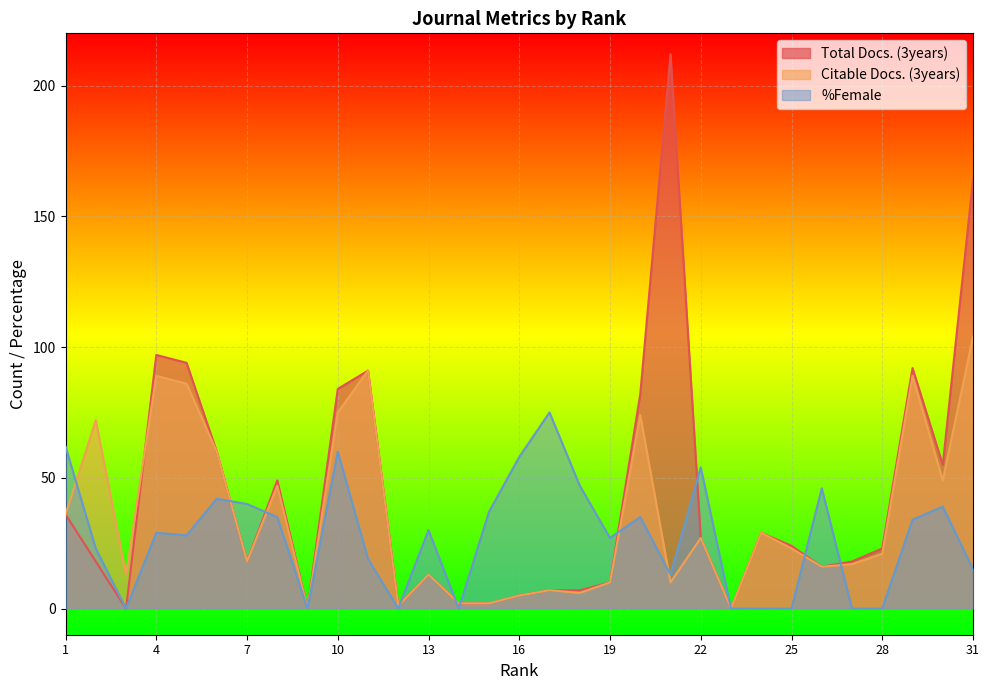

Does the chart display data point markers on the line(s)?

No